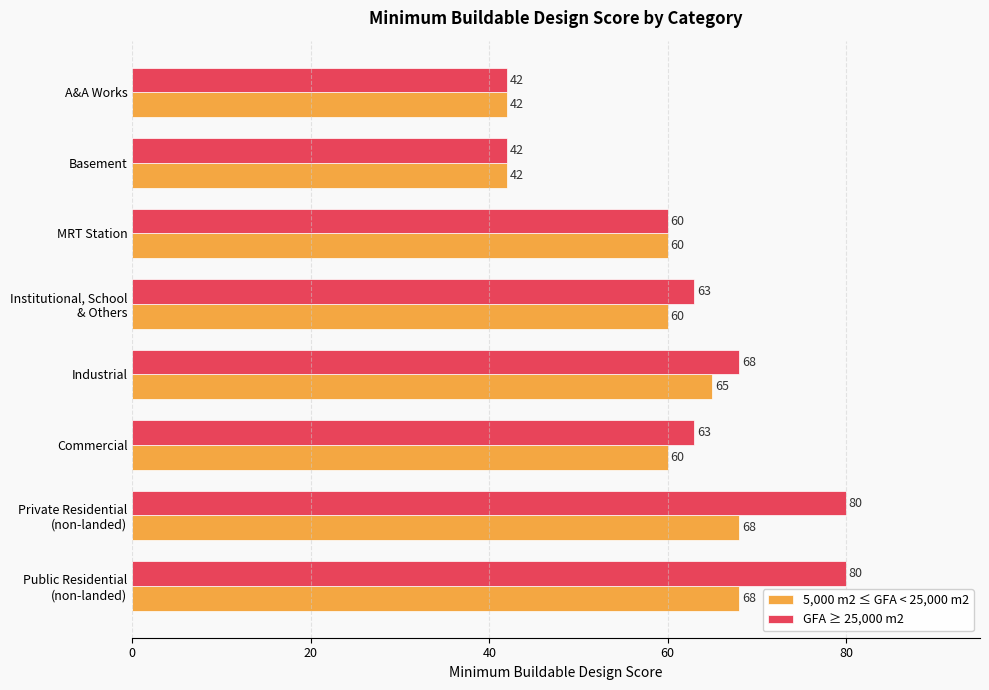

Where is GFA ≥ 25,000 m2 nearest to the value 61?

MRT Station